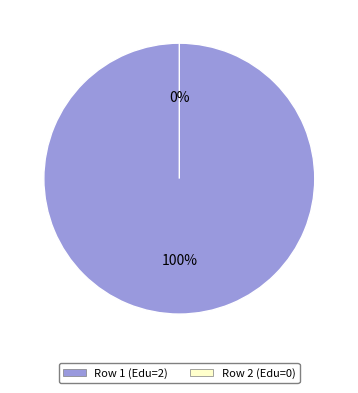

True or false: 2 accounts for 1% of the total.

False